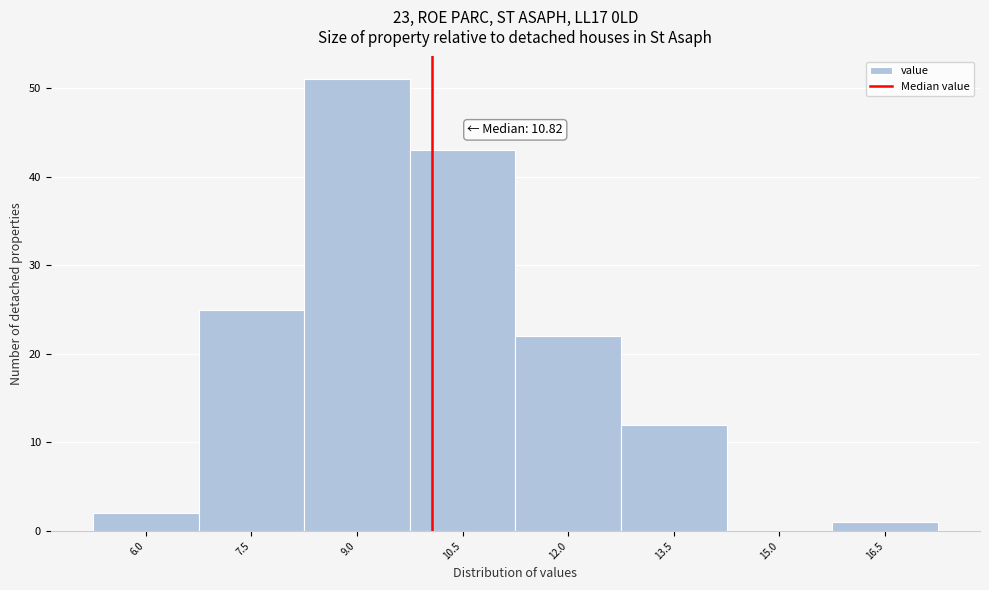

Reading left to right, what are all the values shown in this chart?

6.0=2	7.5=25	9.0=51	10.5=43	12.0=22	13.5=12	15.0=0	16.5=1